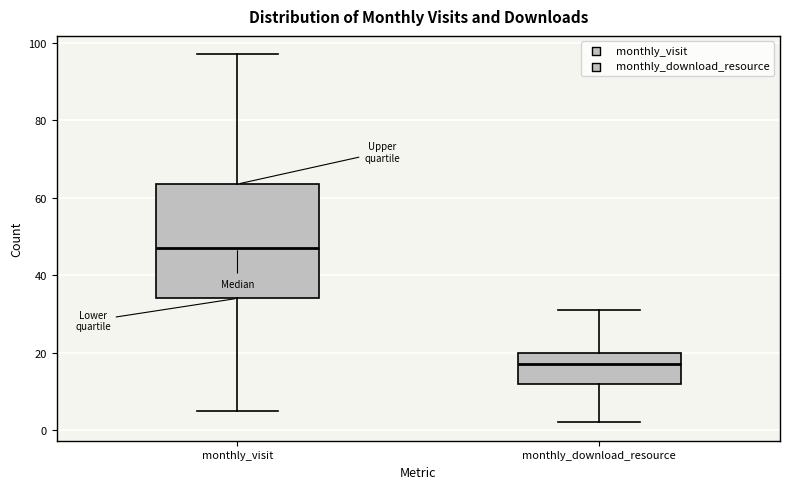

Which box is the tallest, from its lower edge to its upper edge?

monthly_visit